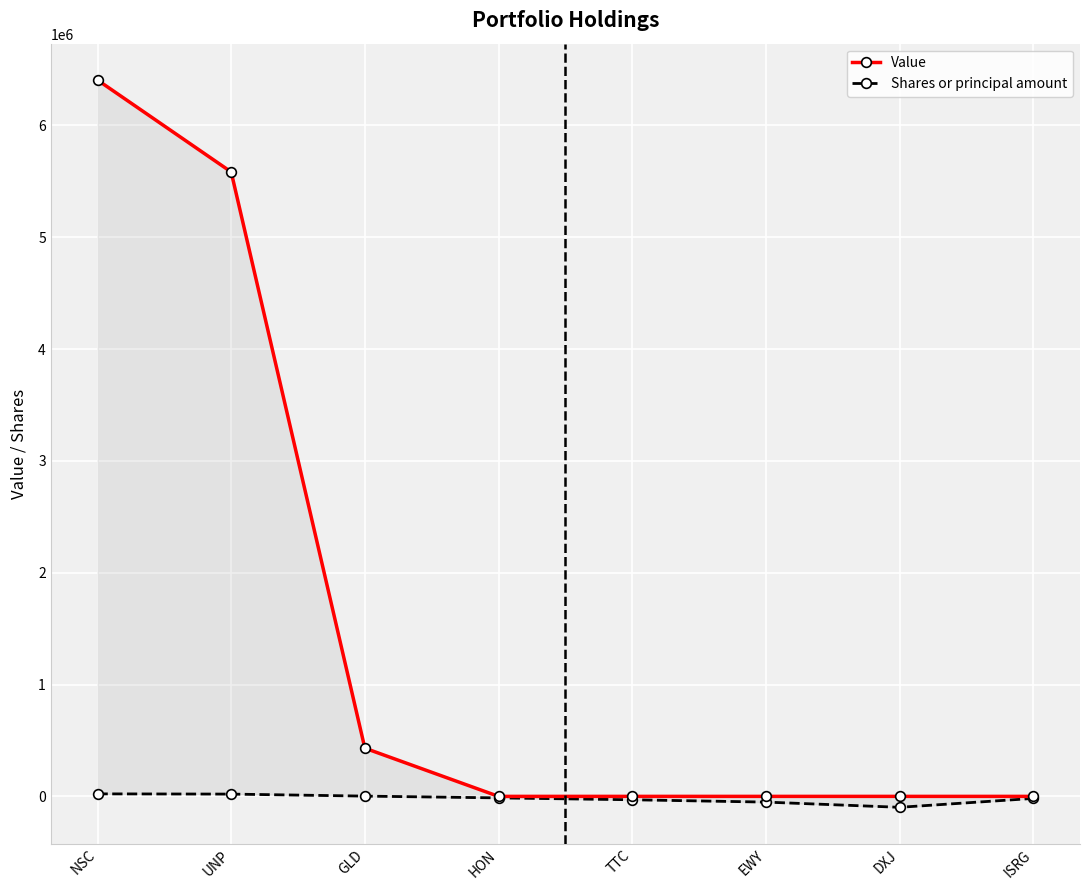

At which category is the sum across all series the highest?

NSC